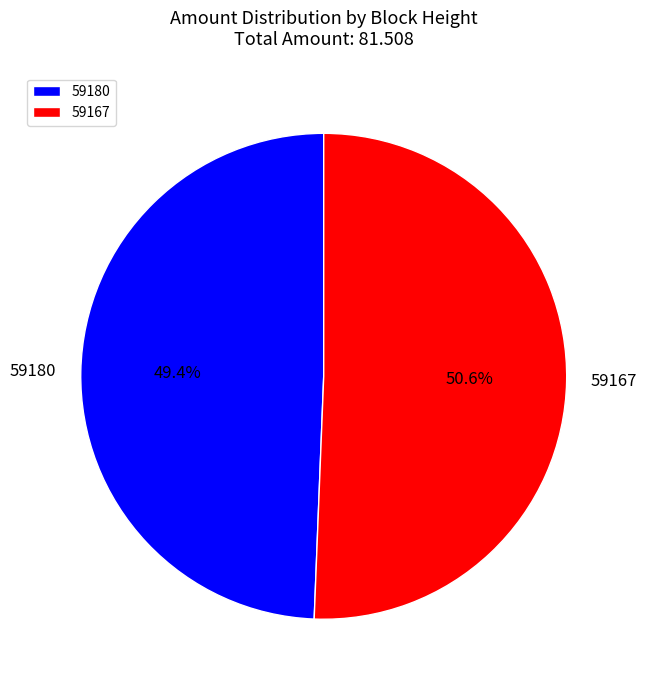

What percentage do 59167 and 59180 together represent?

100.0%